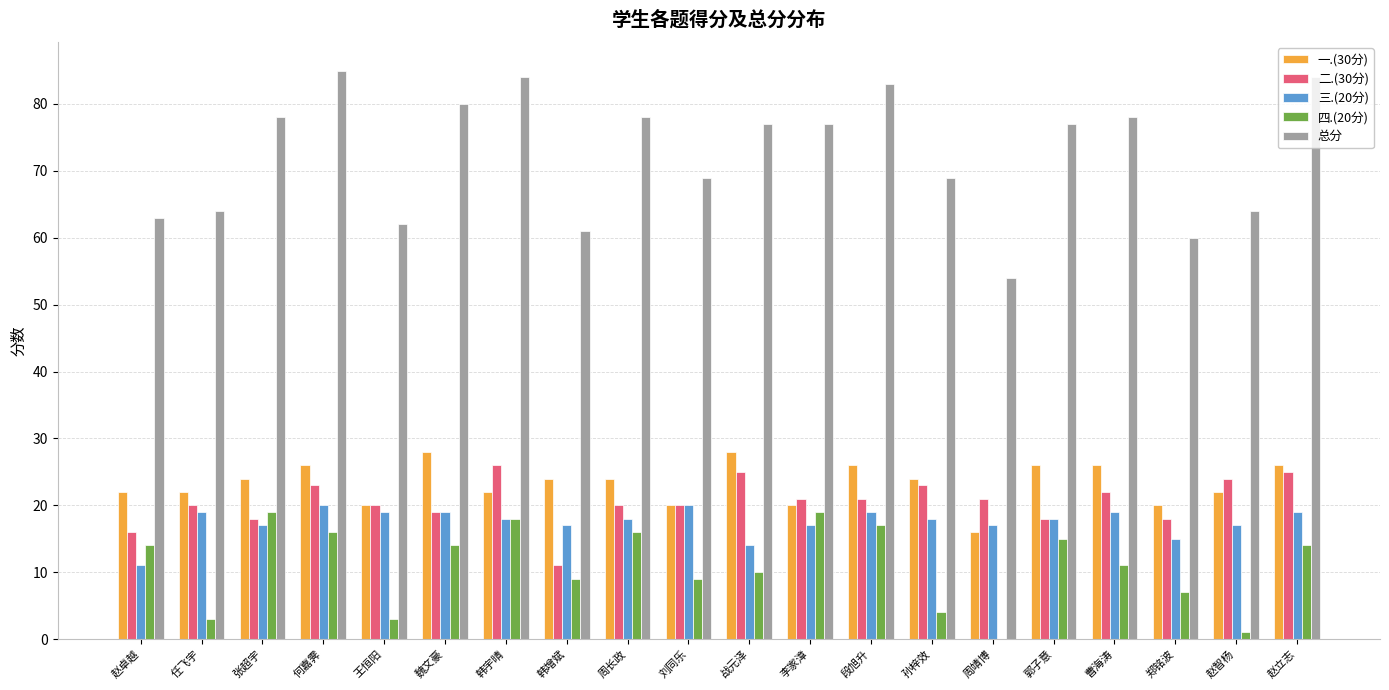

What is the total value across all series at 何嘉霁?

170